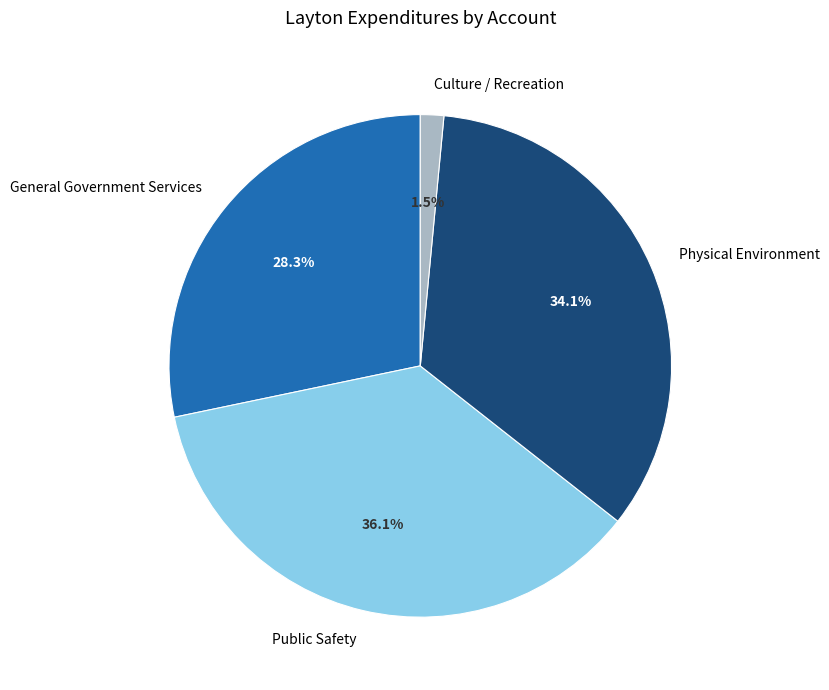

To the nearest percent, what portion does Physical Environment represent?

34%